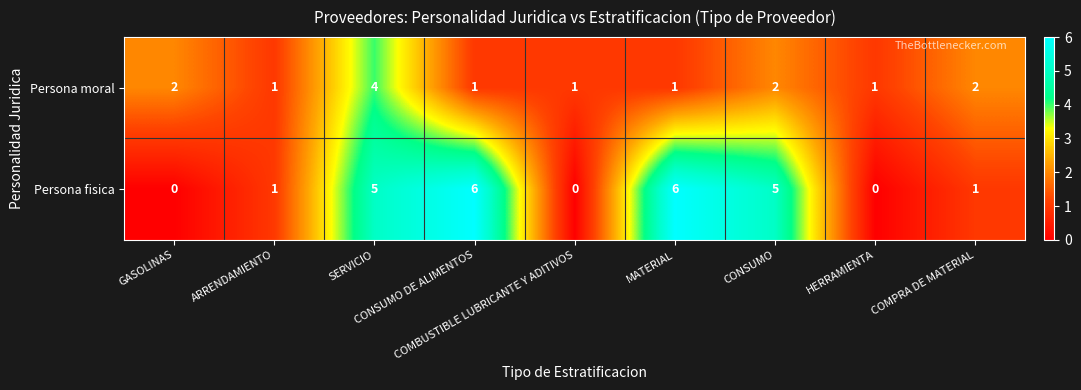

Which series has the widest spread of values?

Persona fisica